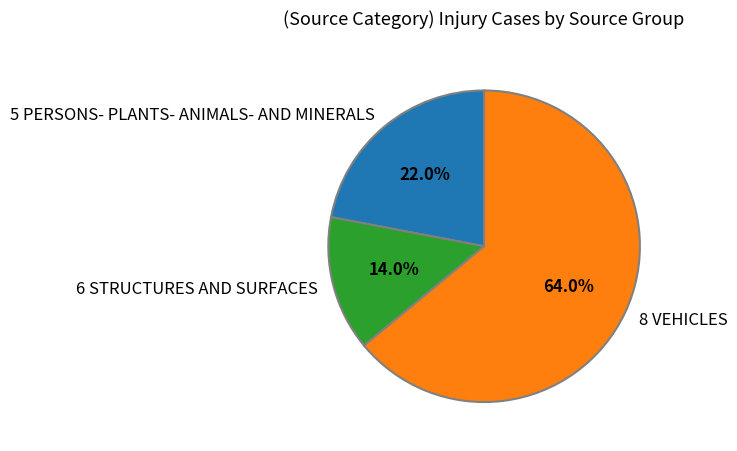

To the nearest percent, what percentage of the pie is 8 VEHICLES?

64%